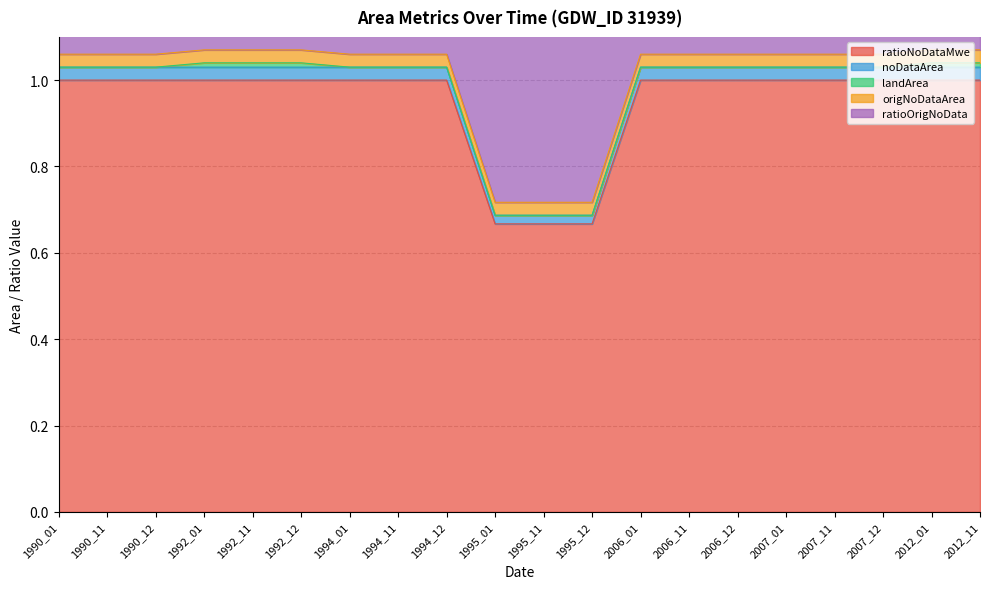

What is the total value across all series at 1990_11?

2.1